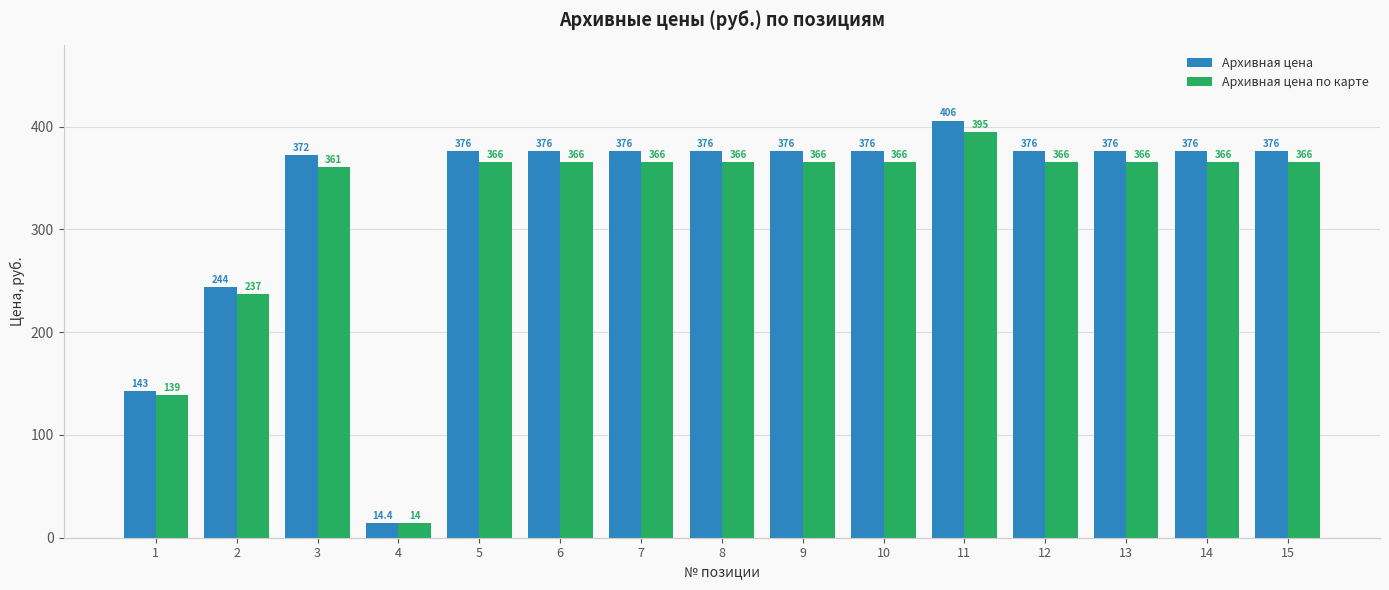

Rank the series by their maximum value, from lowest to highest.

Архивная цена по карте, Архивная цена